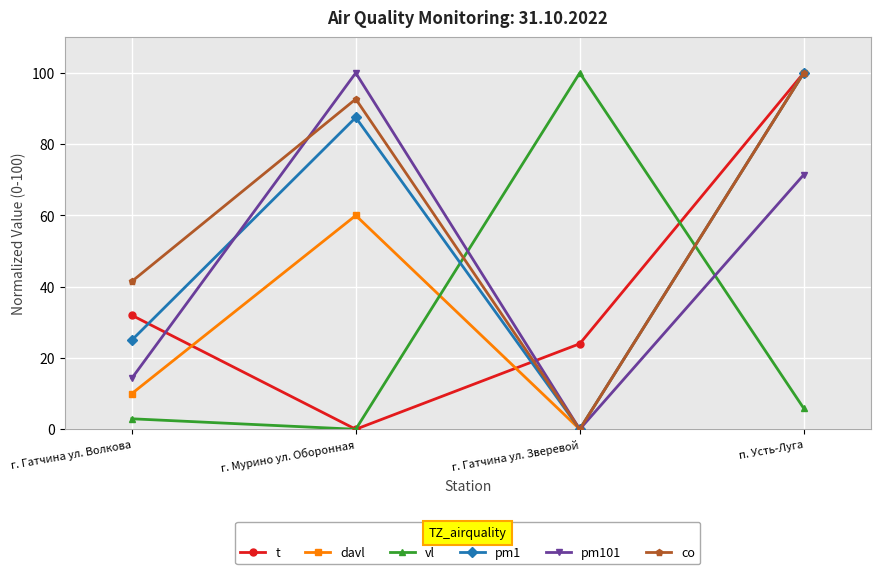

Reading right to left, extract all data points from this chart.

t: п. Усть-Луга=100.0	г. Гатчина ул. Зверевой=24.0	г. Мурино ул. Оборонная=0.0	г. Гатчина ул. Волкова=32.0
davl: п. Усть-Луга=100.0	г. Гатчина ул. Зверевой=0.0	г. Мурино ул. Оборонная=60.0	г. Гатчина ул. Волкова=10.0
vl: п. Усть-Луга=5.9	г. Гатчина ул. Зверевой=100.0	г. Мурино ул. Оборонная=0.0	г. Гатчина ул. Волкова=2.9
pm1: п. Усть-Луга=100.0	г. Гатчина ул. Зверевой=0.0	г. Мурино ул. Оборонная=87.5	г. Гатчина ул. Волкова=25.0
pm101: п. Усть-Луга=71.4	г. Гатчина ул. Зверевой=0.0	г. Мурино ул. Оборонная=100.0	г. Гатчина ул. Волкова=14.3
co: п. Усть-Луга=100.0	г. Гатчина ул. Зверевой=0.0	г. Мурино ул. Оборонная=92.7	г. Гатчина ул. Волкова=41.5